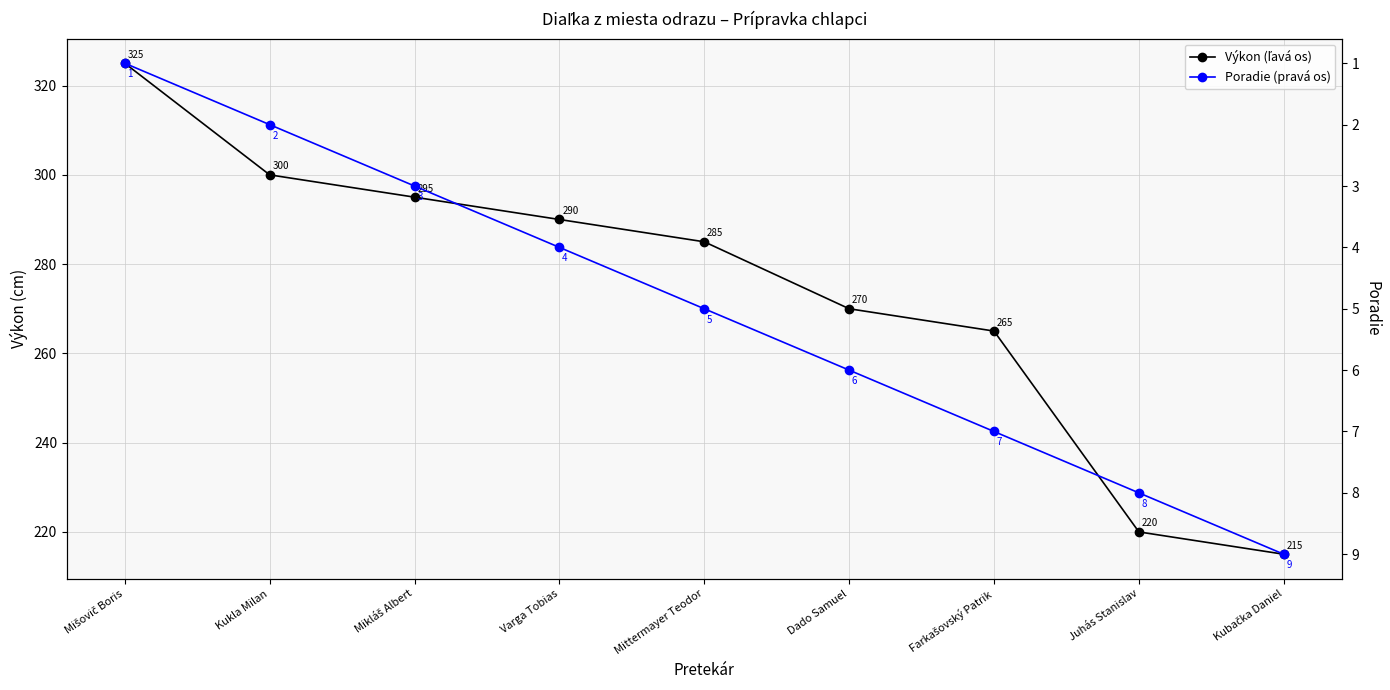

True or false: Poradie (pravá os) has more than 0 points higher than both neighbors.

False